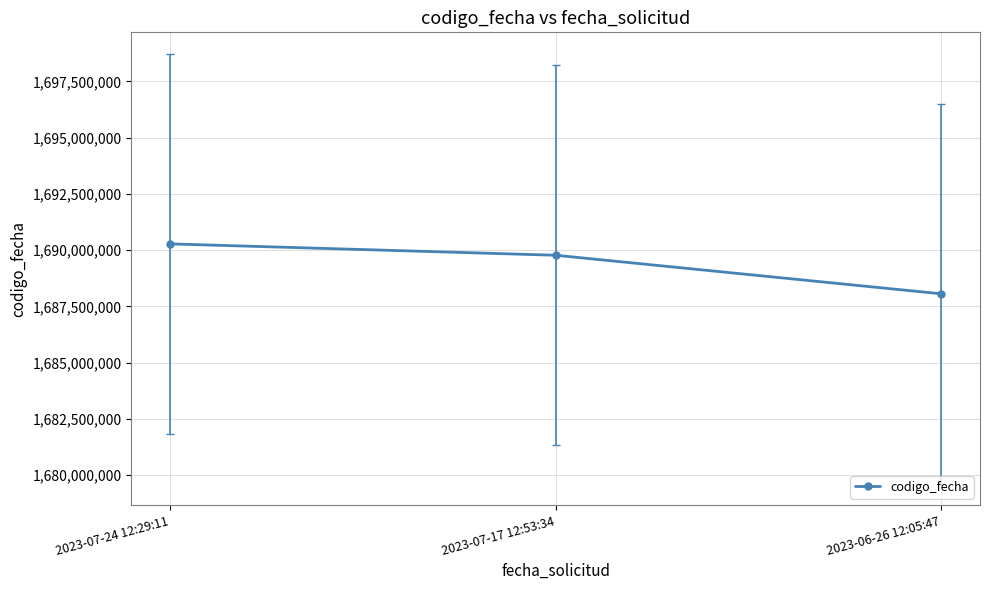

True or false: the data shows 1688056587 at 2023-06-26 12:05:47.

True